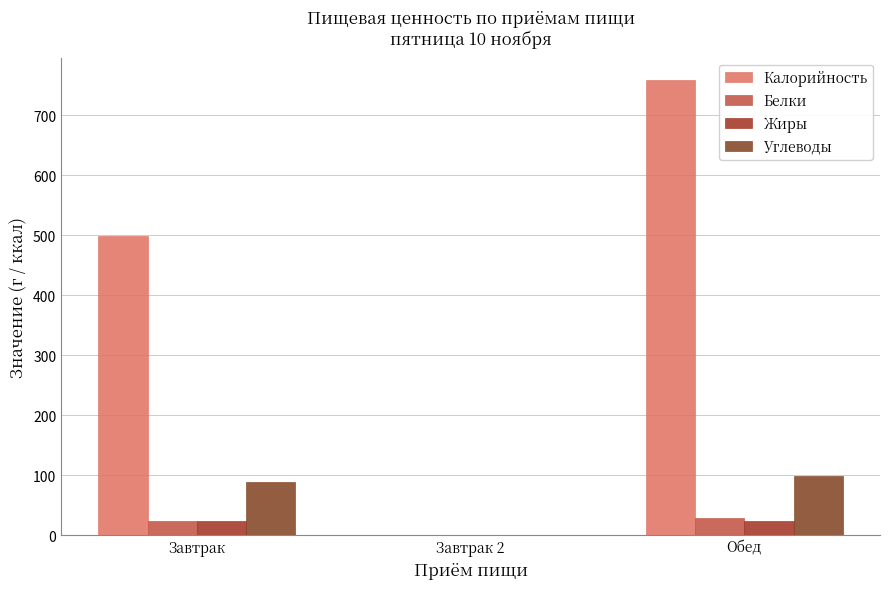

At which category is the sum across all series the highest?

Обед